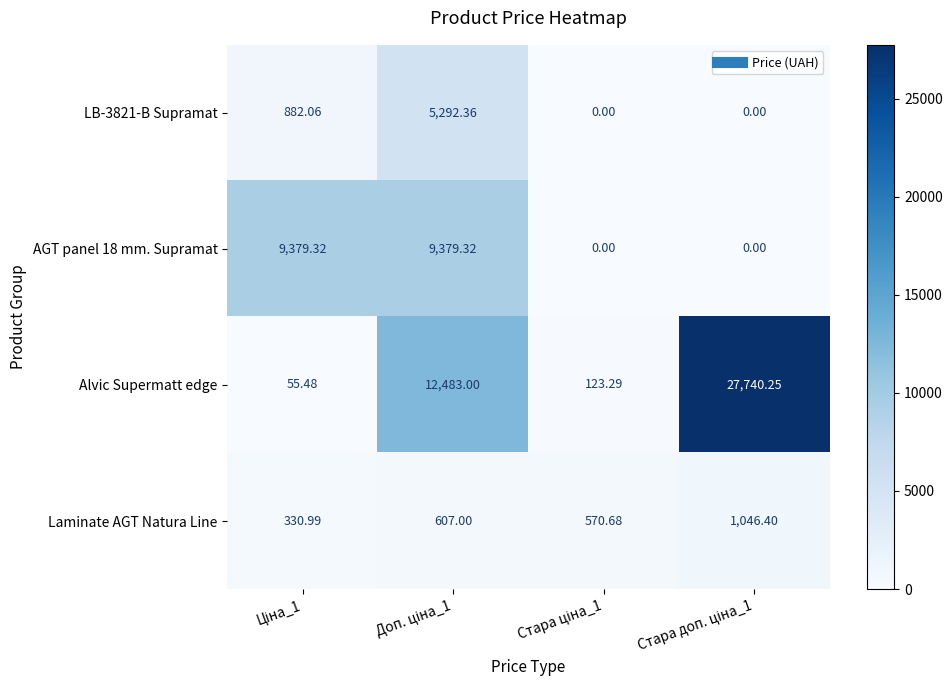

Which series has the widest spread of values?

Alvic Supermatt edge